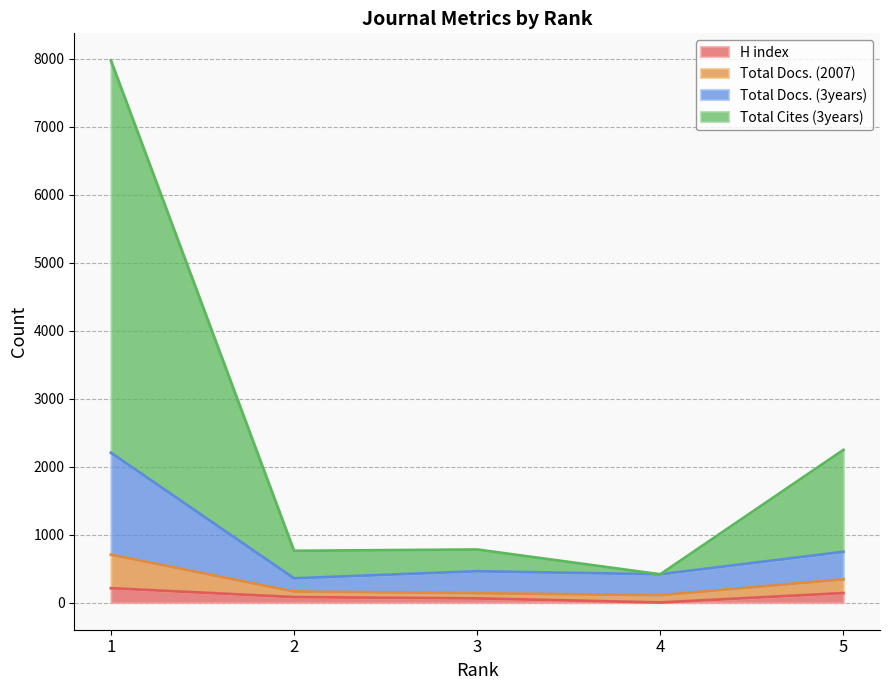

Count the number of categories in the chart.

5